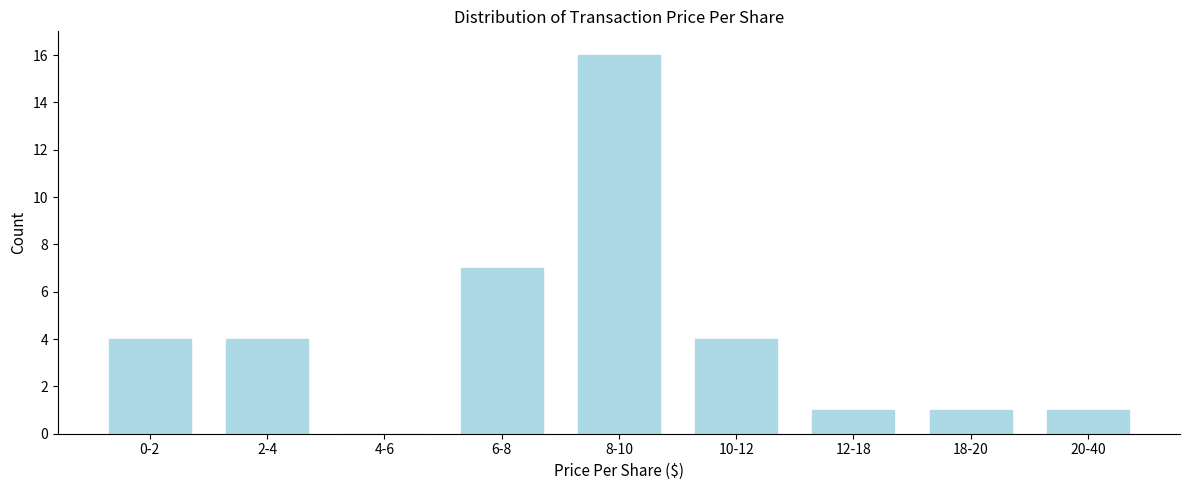

Reading right to left, transcribe all the data shown in this chart.

20-40=1	18-20=1	12-18=1	10-12=4	8-10=16	6-8=7	4-6=0	2-4=4	0-2=4